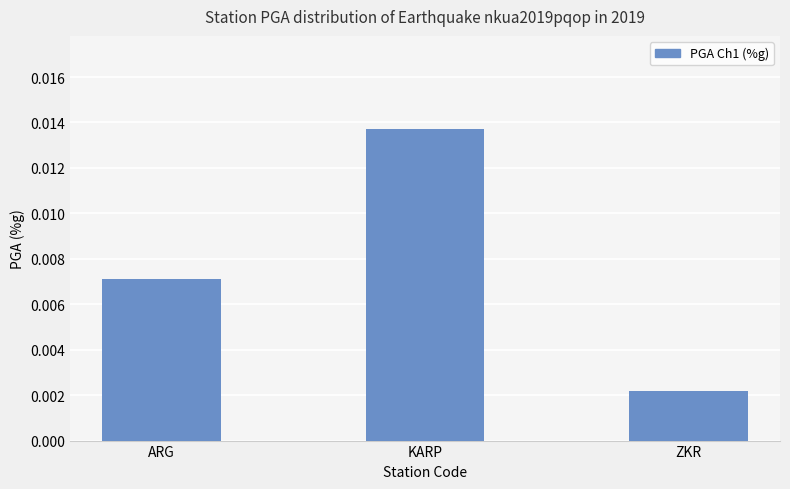

How many values are between 0 and 1?

3